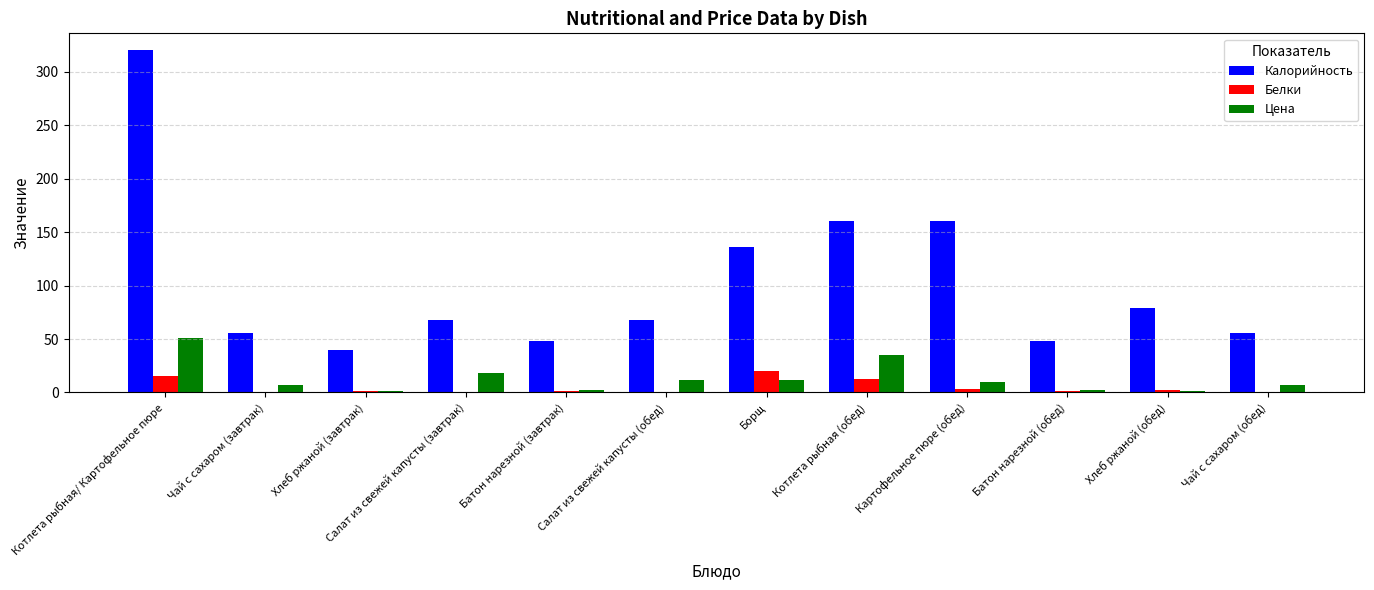

The Цена series shows 1.6 at Хлеб ржаной (завтрак). True or false?

True